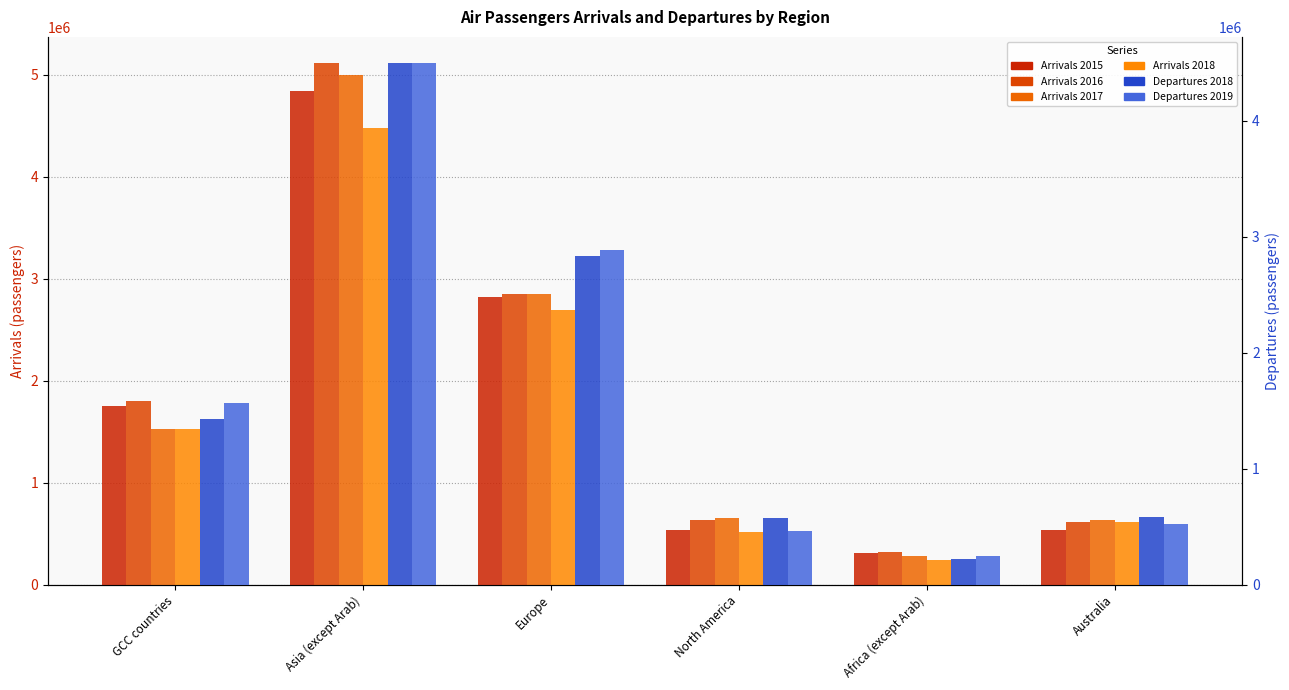

How many categories are shown in the chart?

6